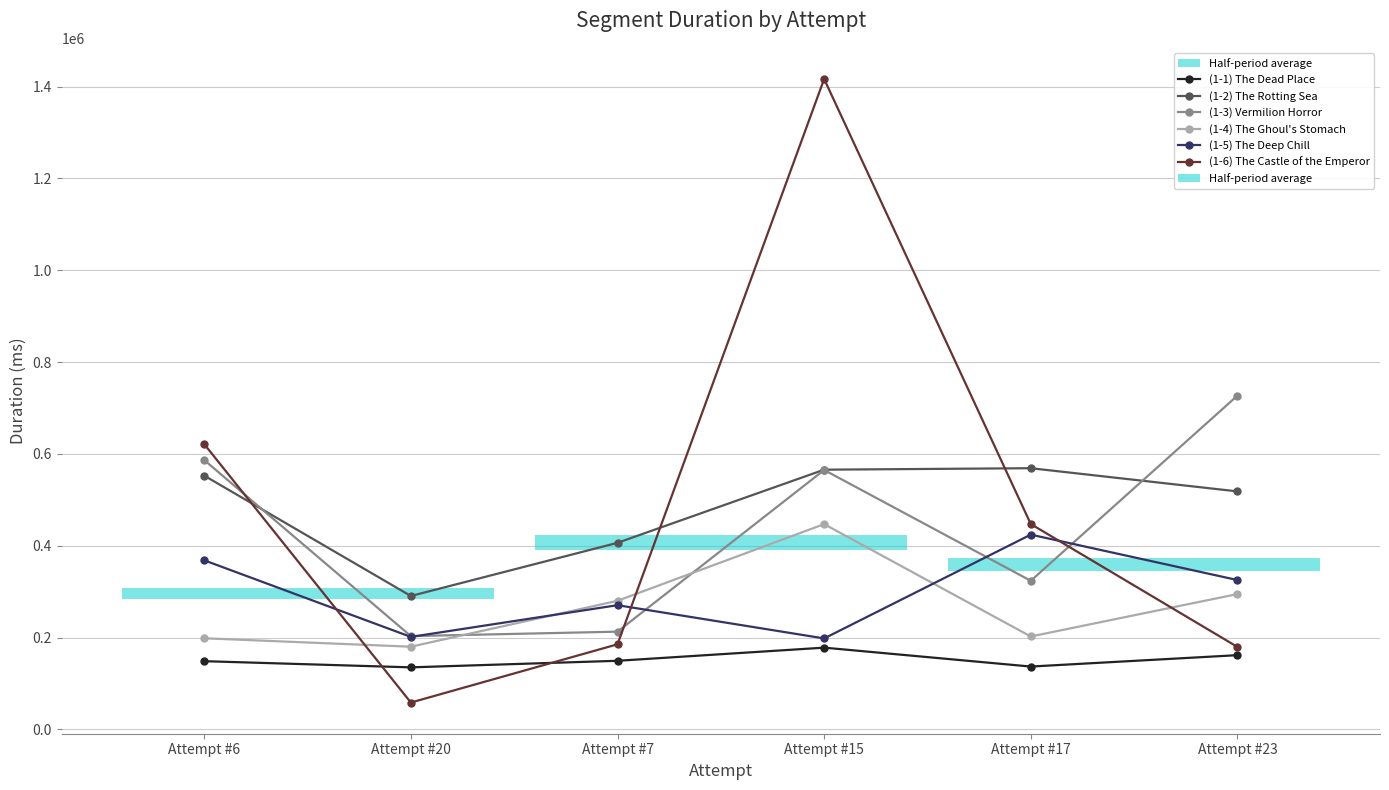

Read the (1-4) The Ghoul's Stomach value at Attempt #20, to the nearest 100.

180100